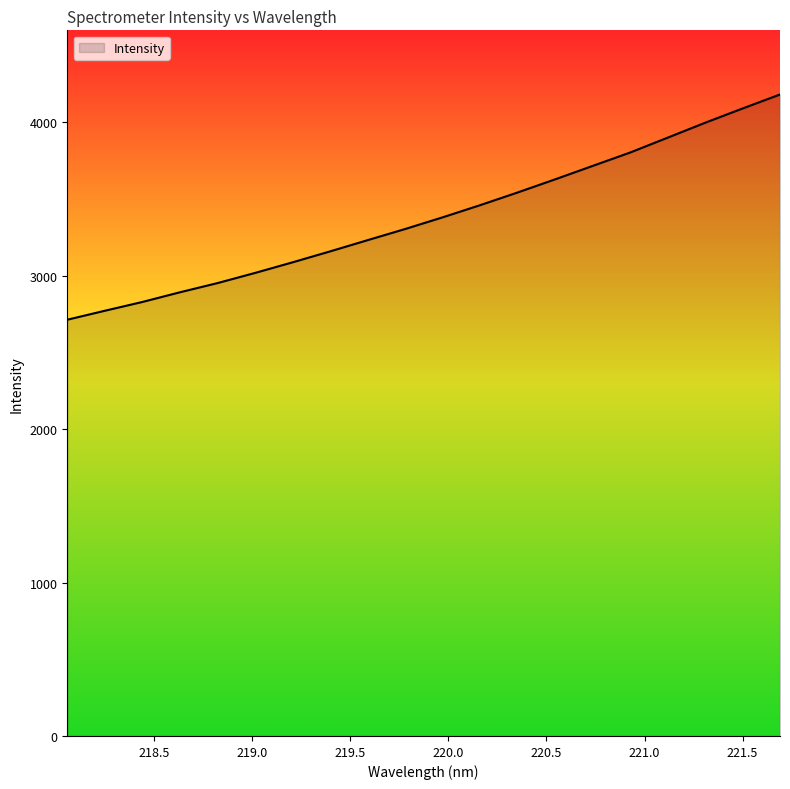

What is the minimum value shown in the chart?

2713.1